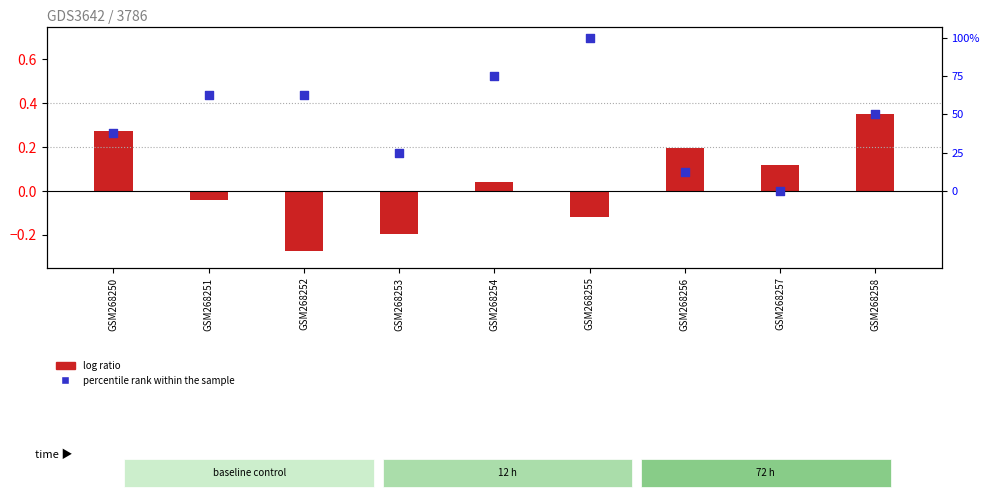

What are all the series names shown in the legend?

log ratio, percentile rank within the sample